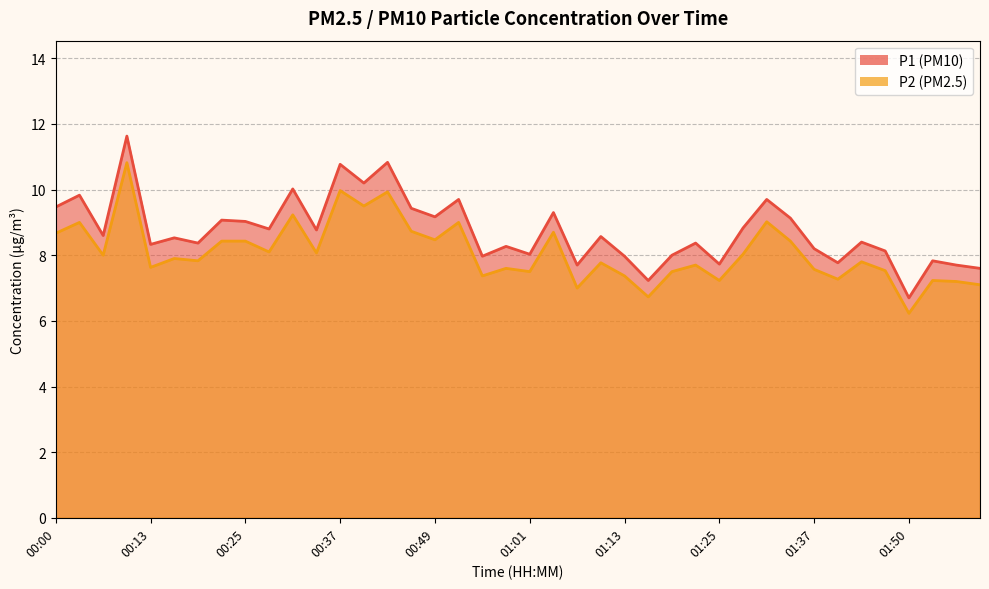

Which series has the largest total across all categories?

P1